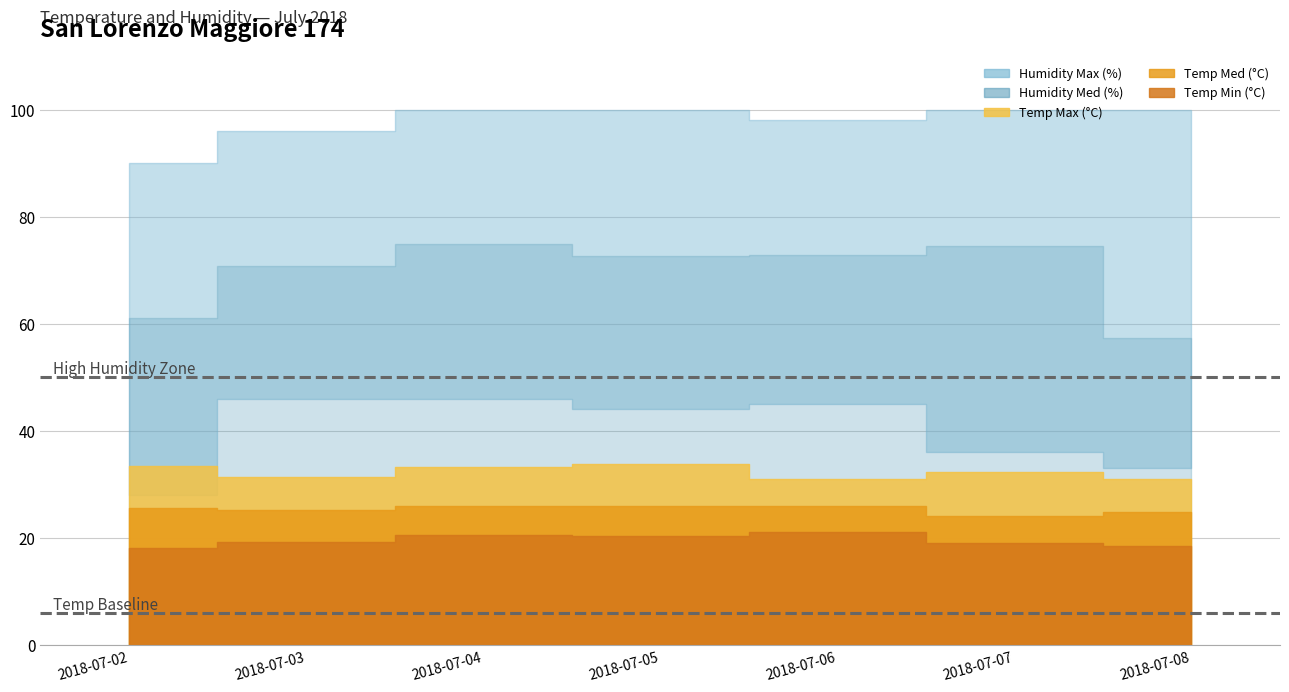

Reading left to right, extract all data points from this chart.

Temp Max (°C): 2018-07-02=33.5	2018-07-03=31.4	2018-07-04=33.2	2018-07-05=33.8	2018-07-06=31.0	2018-07-07=32.4	2018-07-08=31.1
Temp Min (°C): 2018-07-02=18.2	2018-07-03=19.2	2018-07-04=20.6	2018-07-05=20.3	2018-07-06=21.1	2018-07-07=19.0	2018-07-08=18.5
Temp Med (°C): 2018-07-02=25.6	2018-07-03=25.2	2018-07-04=25.9	2018-07-05=26.0	2018-07-06=25.9	2018-07-07=24.2	2018-07-08=24.8
Humidity Max (%): 2018-07-02=90.0	2018-07-03=96.0	2018-07-04=100.0	2018-07-05=100.0	2018-07-06=98.0	2018-07-07=100.0	2018-07-08=100.0
Humidity Min (%): 2018-07-02=28.0	2018-07-03=46.0	2018-07-04=46.0	2018-07-05=44.0	2018-07-06=45.0	2018-07-07=36.0	2018-07-08=33.0
Humidity Med (%): 2018-07-02=61.1	2018-07-03=70.7	2018-07-04=74.8	2018-07-05=72.6	2018-07-06=72.8	2018-07-07=74.5	2018-07-08=57.3